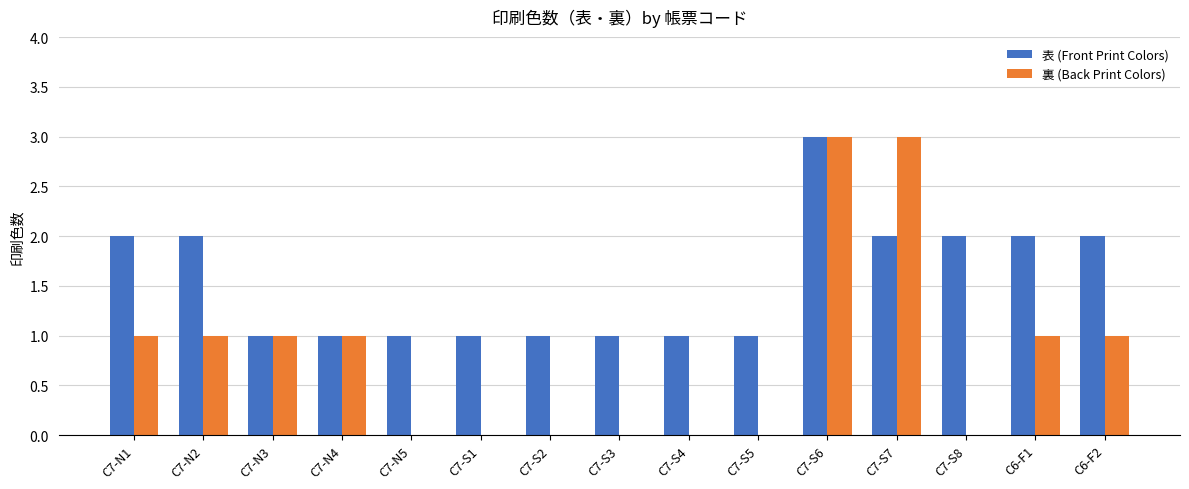

The 表 (Front Print Colors) series shows 1 at C7-S4. True or false?

True